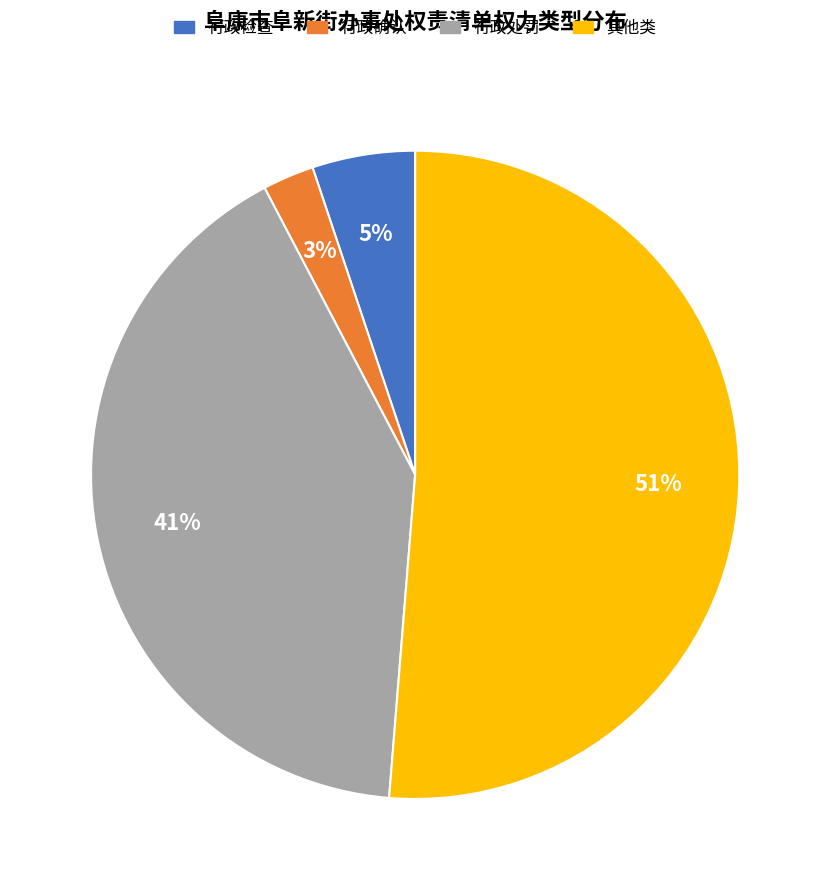

True or false: 其他类 accounts for 62% of the total.

False